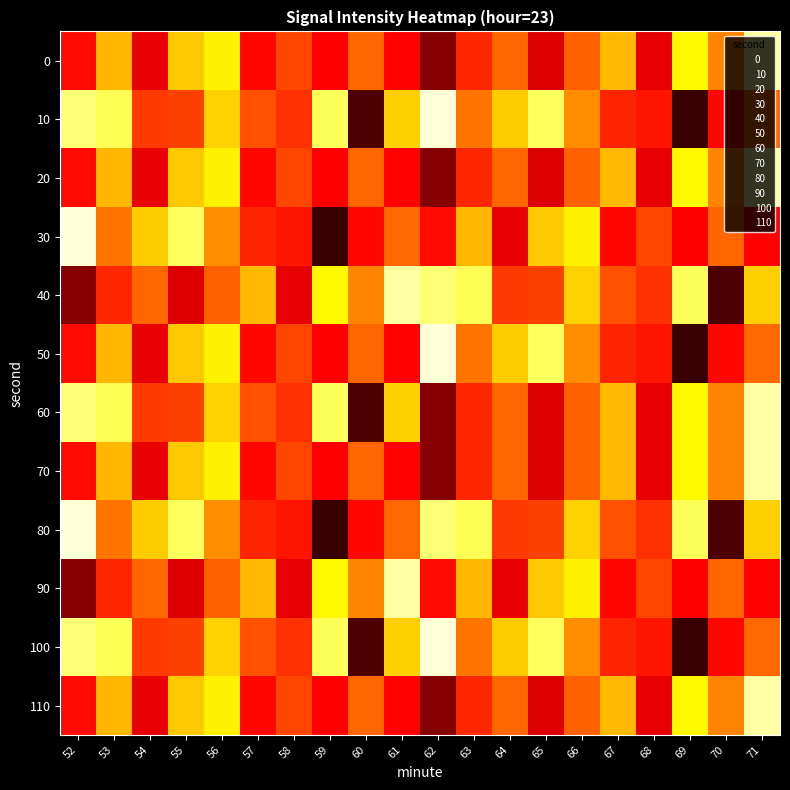

At which category does the chart reach its peak across all series?

62